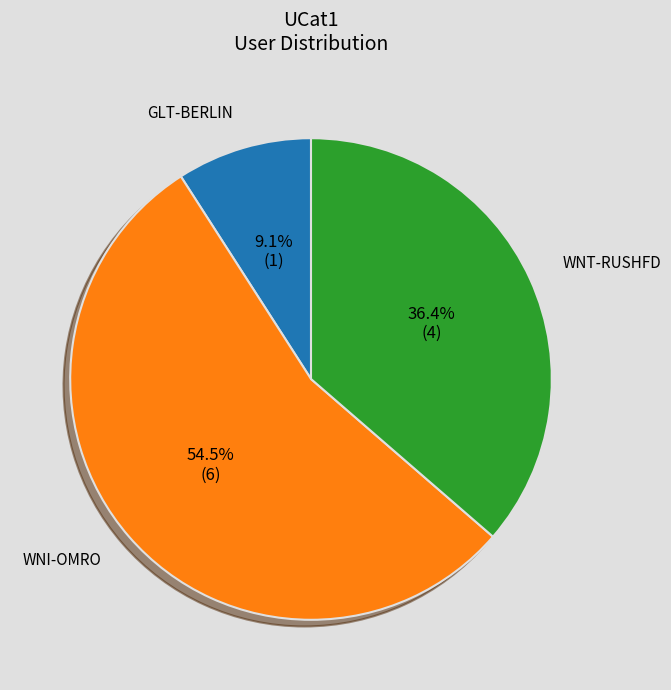

Which has a higher value, WNT-RUSHFD or GLT-BERLIN?

WNT-RUSHFD